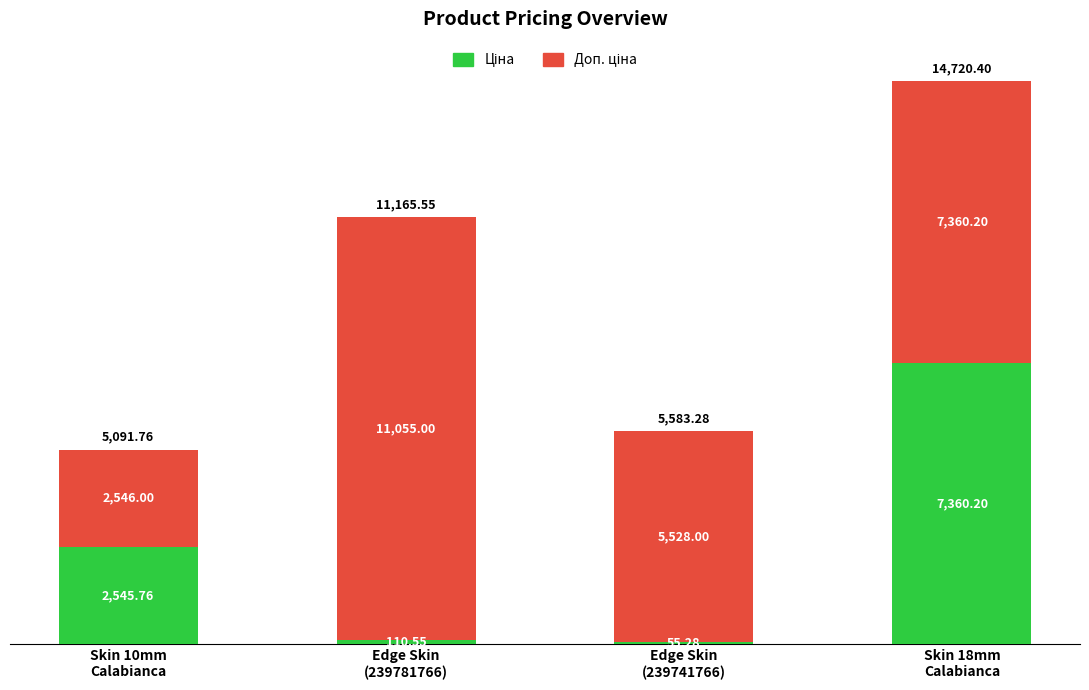

Are the bars horizontal?

No